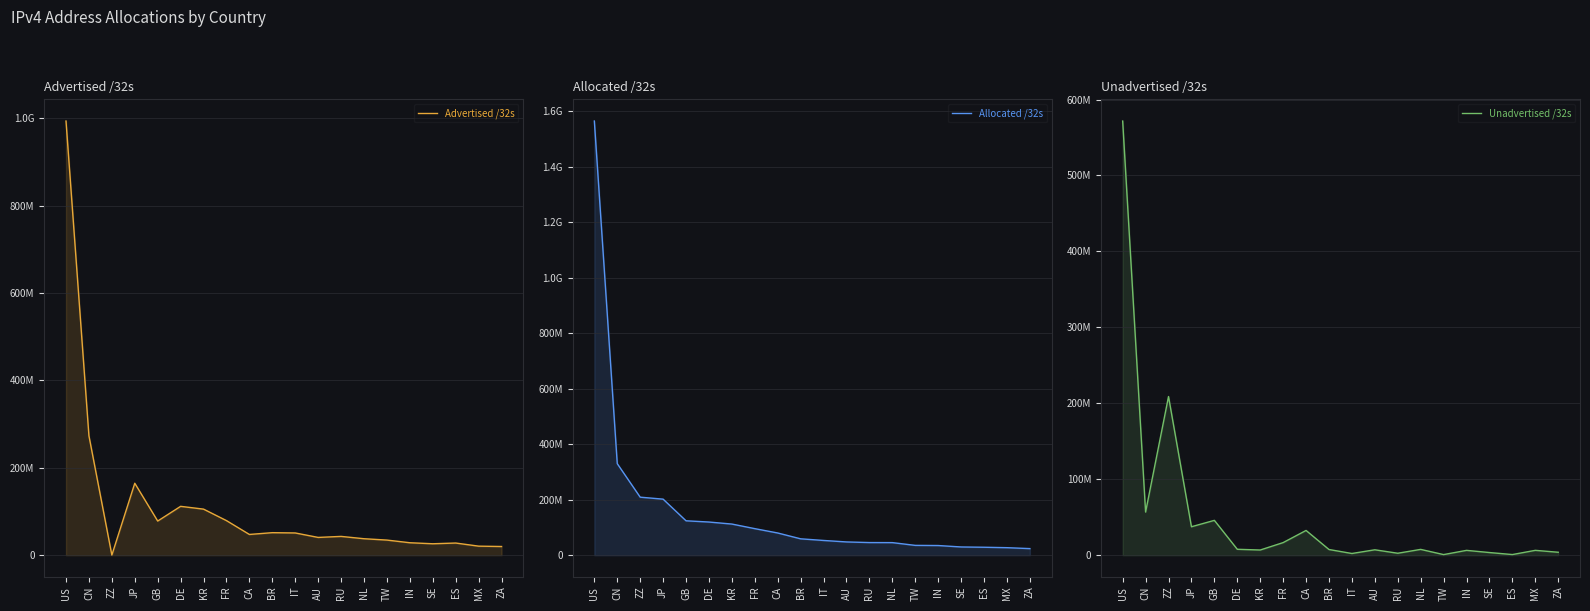

Reading left to right, what are all the values shown in this chart?

Advertised /32s: 993564104	273224960	285212	164624064	78148612	111802112	105425536	79138048	47472640	51555584	50885376	40670632	43004800	37706496	34597120	28498432	26168448	27832832	20701184	19873536
Allocated /32s: 1565218688	330024704	209196360	202082560	124015888	119582568	112258560	95724048	80046080	59049472	53131168	47790336	45573920	45347840	35397120	34858752	29667880	28673408	27091968	23749632
Unadvertised /32s: 571654584	56799744	208911148	37458496	45867276	7780456	6833024	16586000	32573440	7493888	2245792	7119704	2569120	7641344	800000	6360320	3499432	840576	6390784	3876096